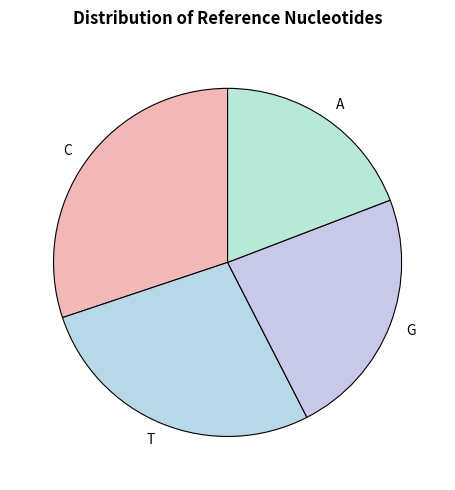

True or false: T accounts for 14% of the total.

False